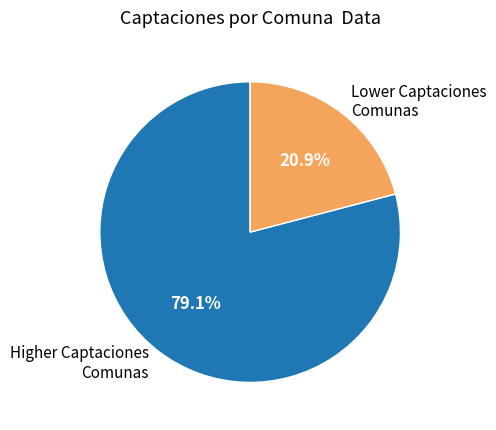

Approximately how many times larger is the value at Lower Captaciones Comunas compared to Higher Captaciones Comunas?

0.3